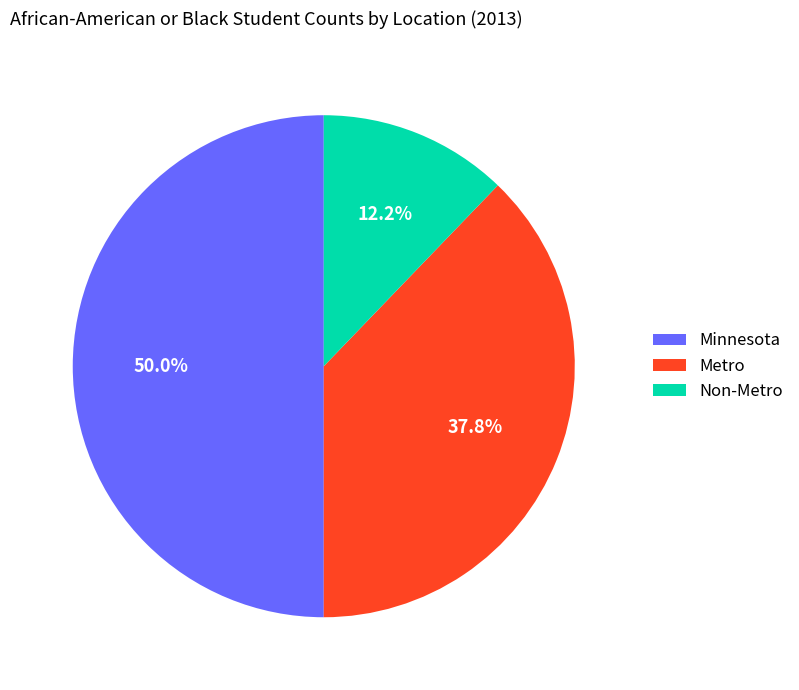

Is it true that Non-Metro is 3% of the pie?

False